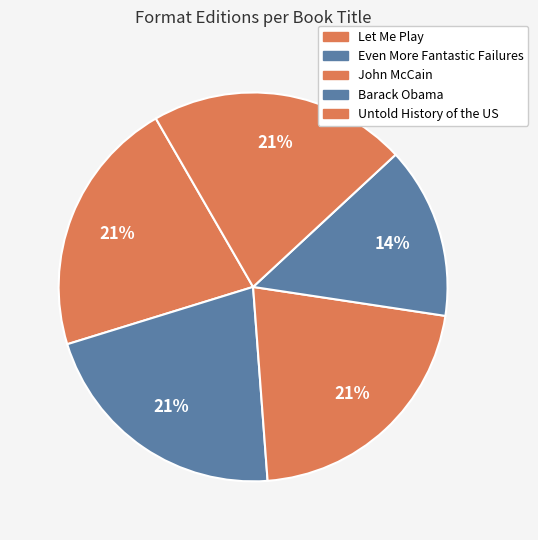

Which slice is the largest?

Let Me Play